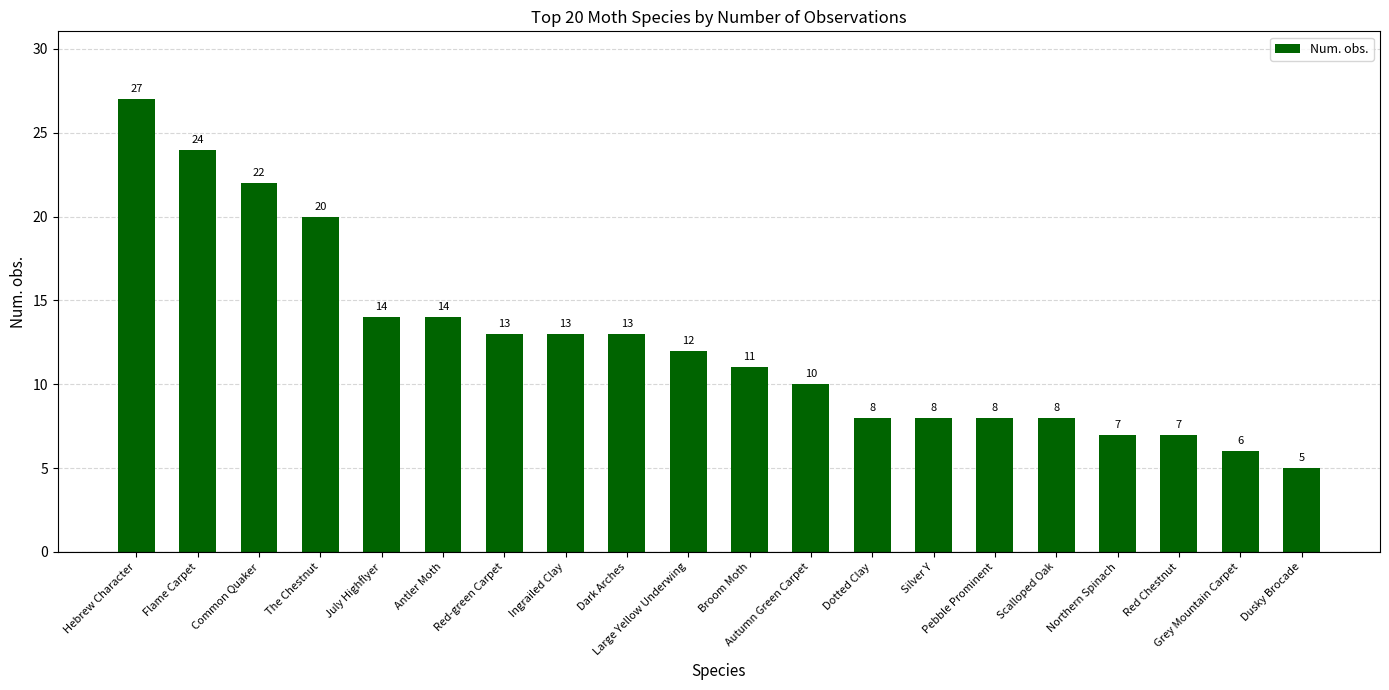

Count the number of categories in the chart.

20